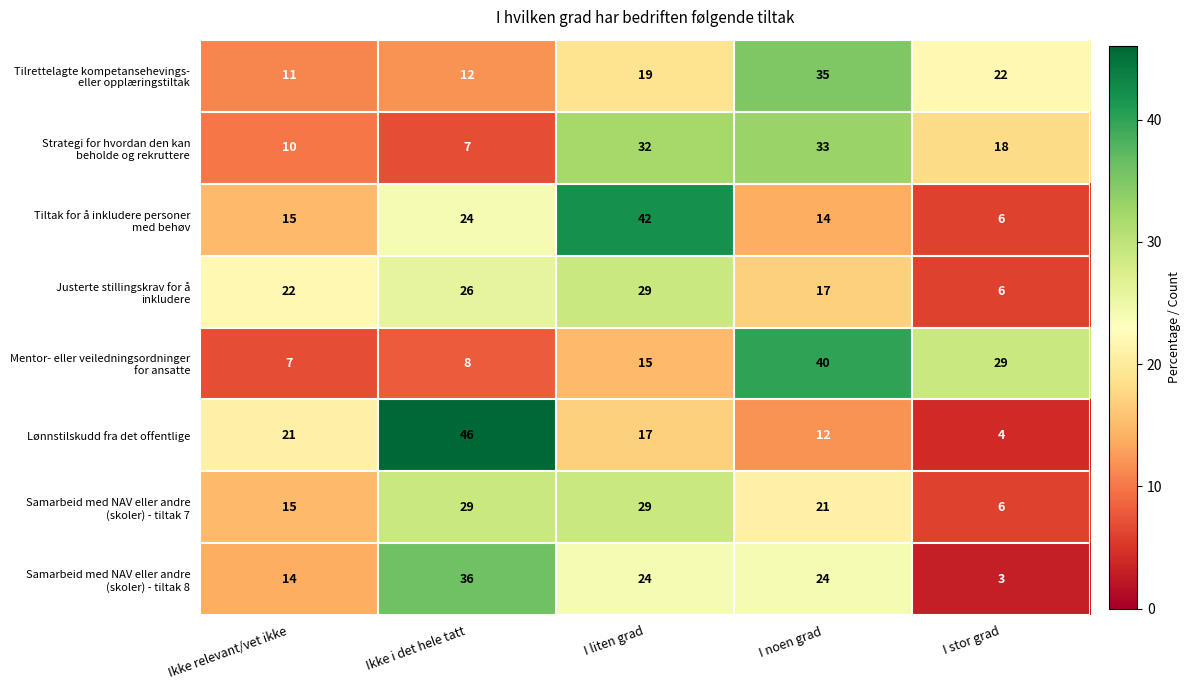

What is the difference between the Lønnstilskudd fra det offentlige values at I liten grad and I noen grad?

5